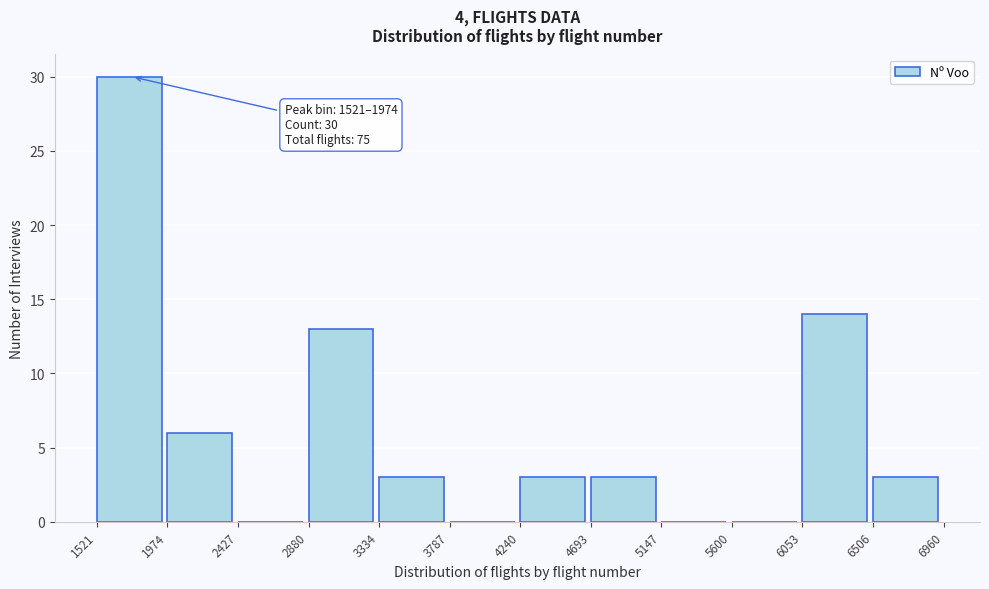

Over which range of the x-axis is the bar tallest?

1521 to 1974